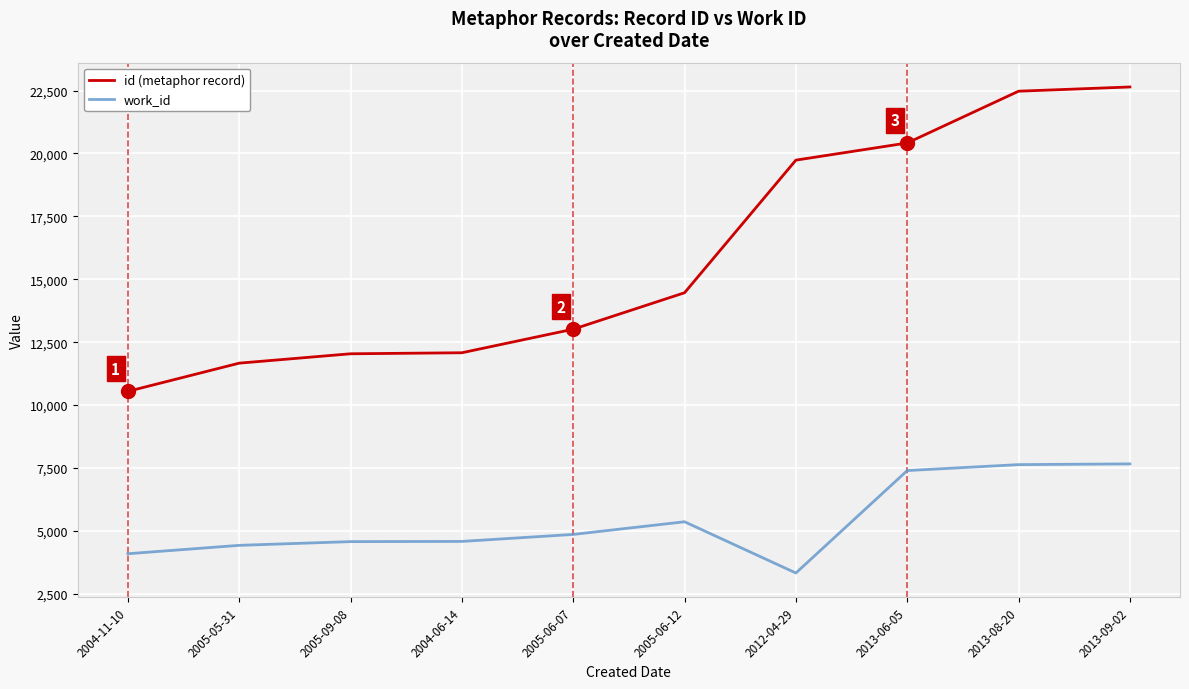

True or false: work_id has a value of 887 at 2004-11-10.

False